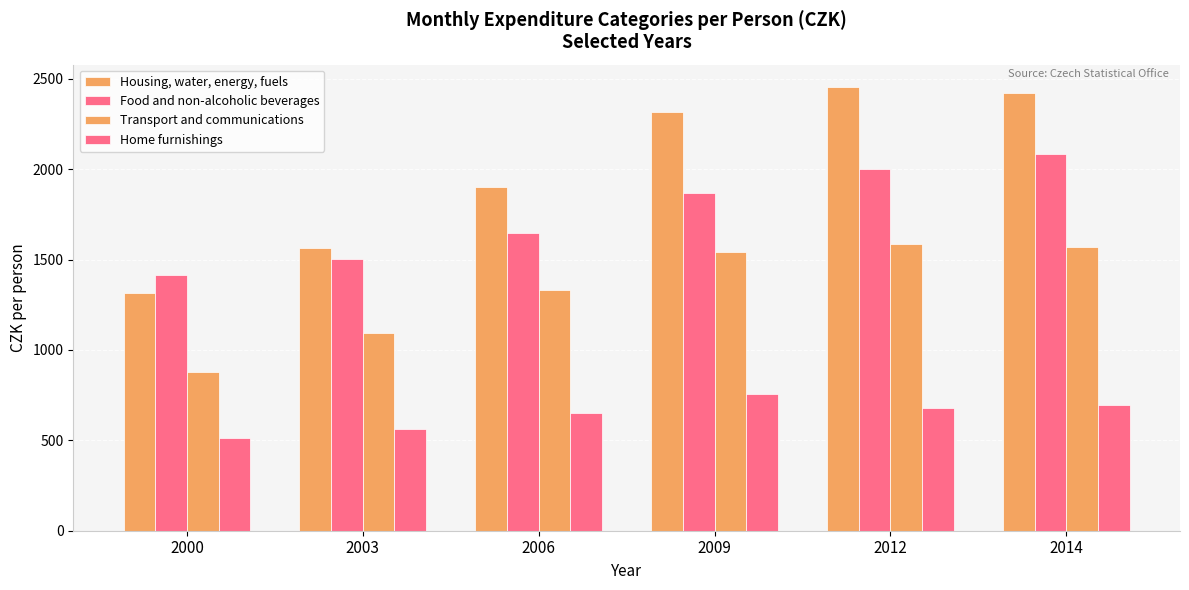

Is it true that Housing, water, energy, fuels equals 1315 at 2000?

True